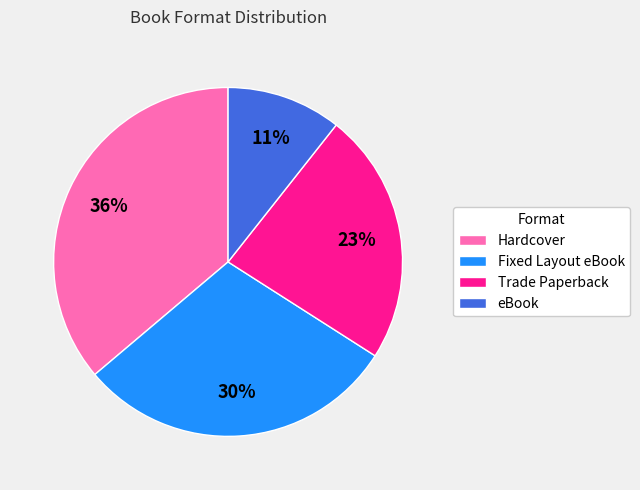

To the nearest percent, what percentage of the pie is Fixed Layout eBook?

30%